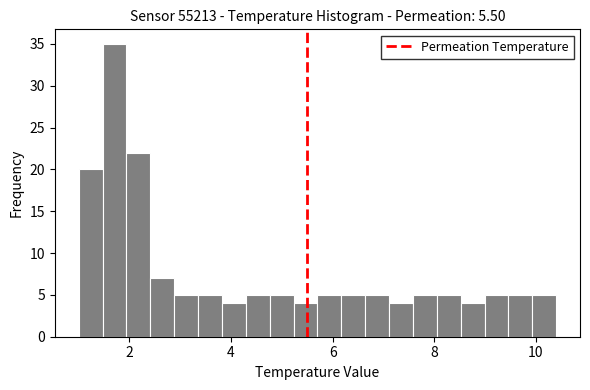

Read against the x-axis, roughly where is the centre of the tallest bar?

1.8